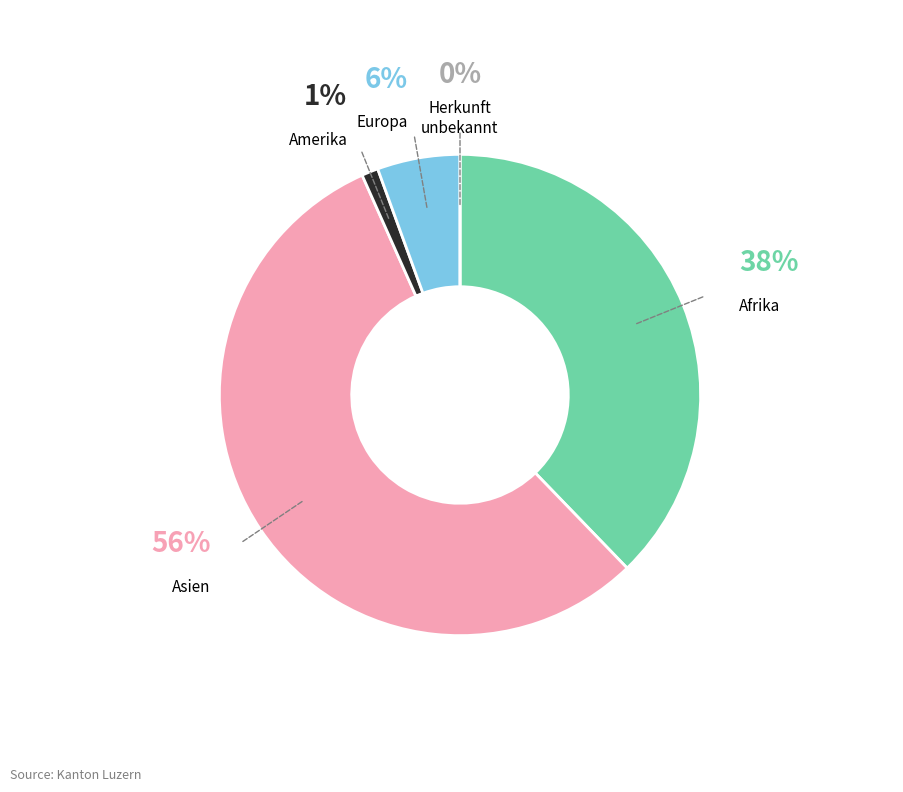

To the nearest percent, what is the combined percentage of Herkunft unbekannt and Amerika?

1%